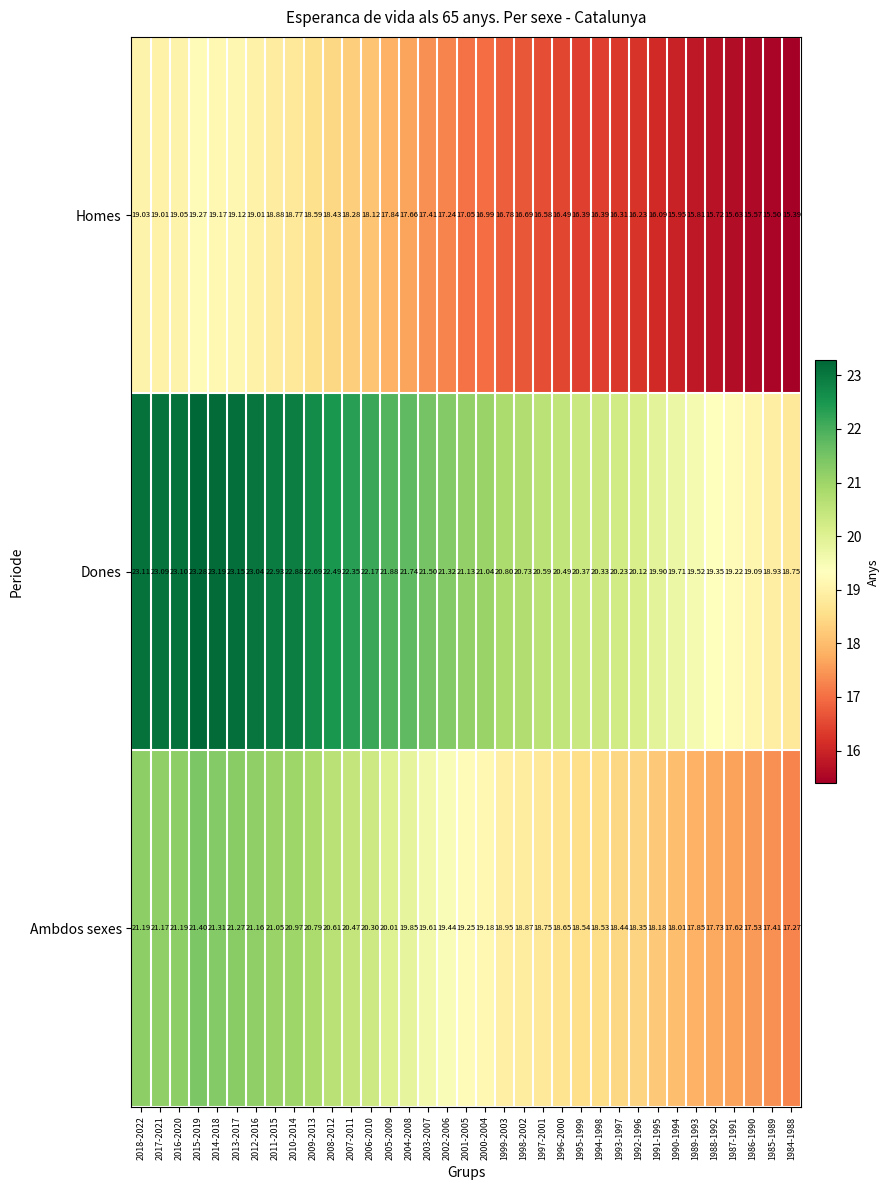

At 2001-2005, list the series in order from smallest to largest.

Homes, Ambdos sexes, Dones